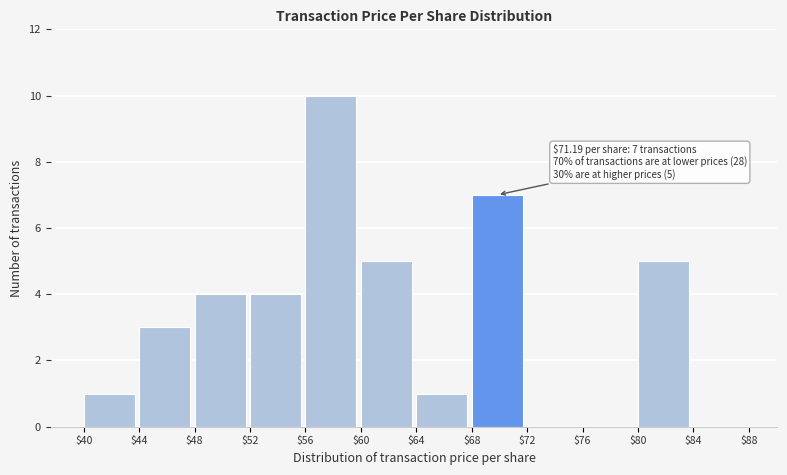

Which range on the x-axis has the tallest bar?

$56 to $60